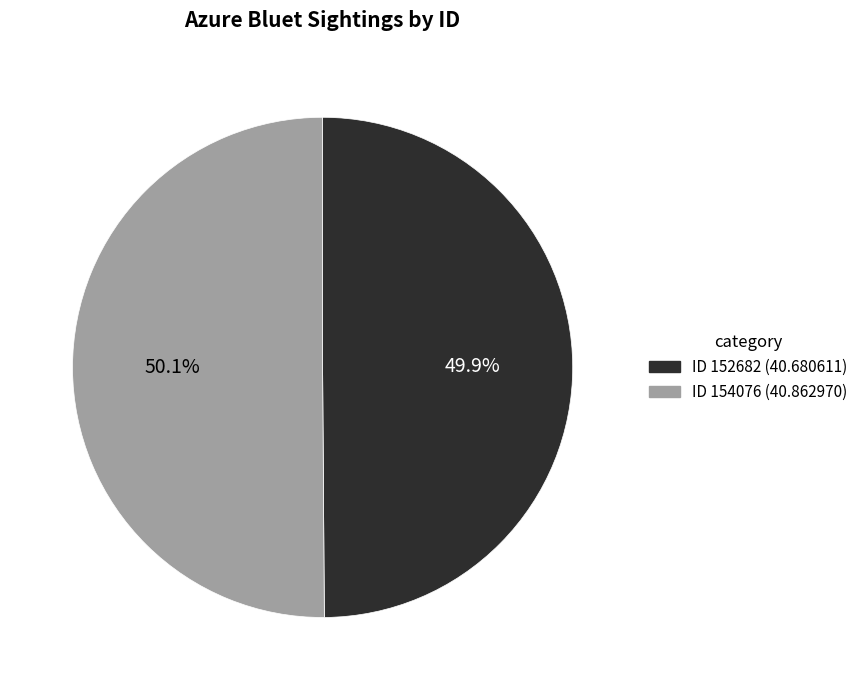

What is the ratio of the value at ID 152682 (40.680611) to the value at ID 154076 (40.862970)?

1.0